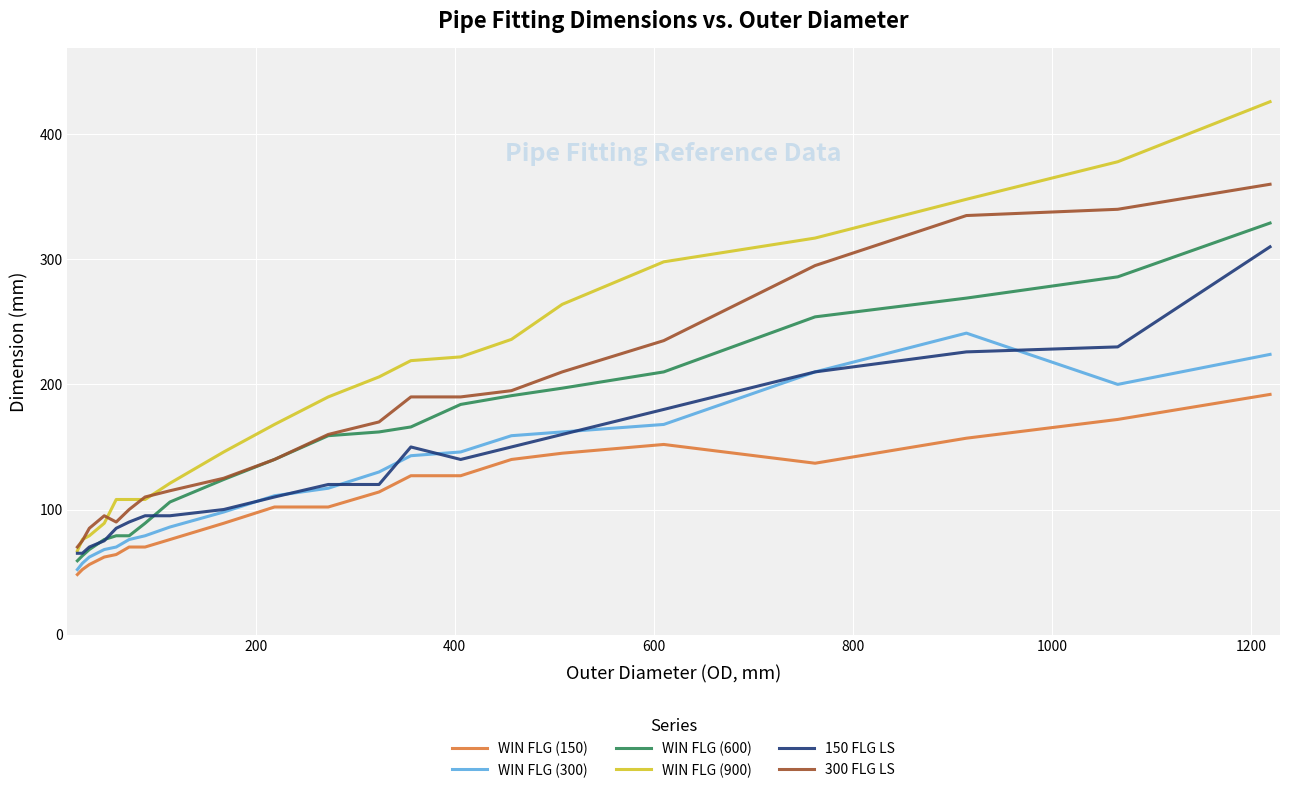

True or false: WIN FLG (900) and WIN FLG (150) intersect in this chart.

False